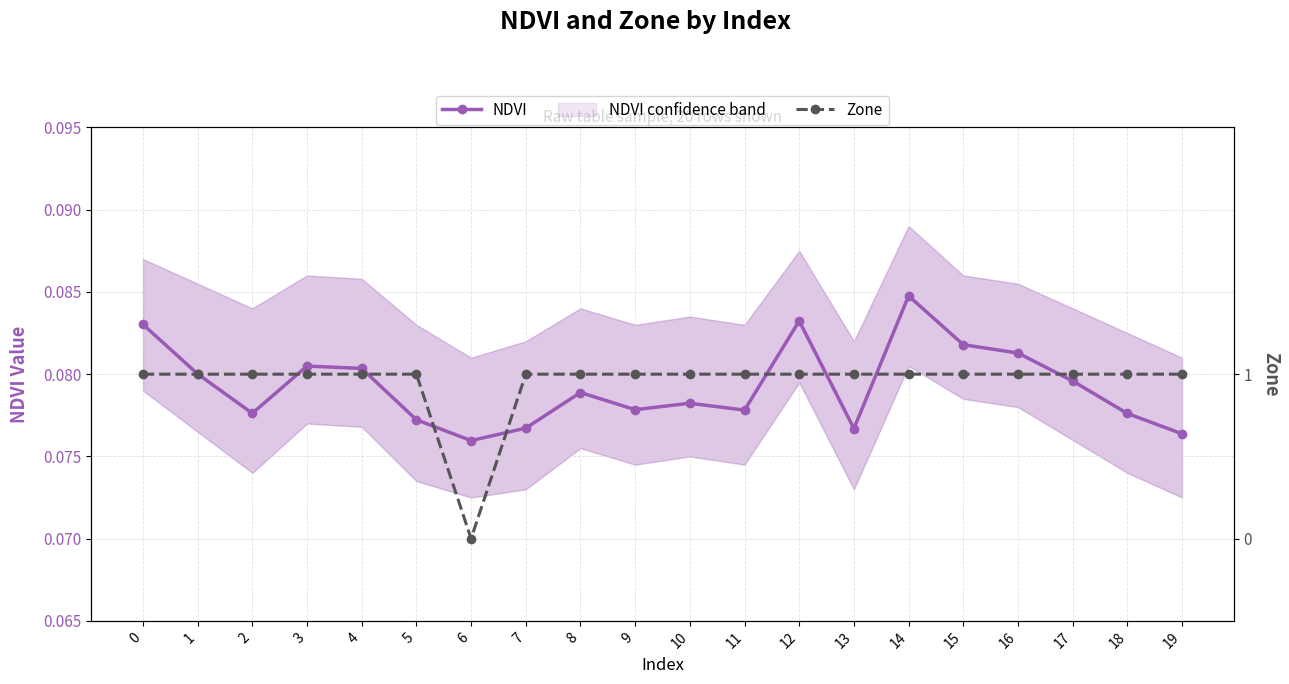

Where is the first local minimum for NDVI?

2